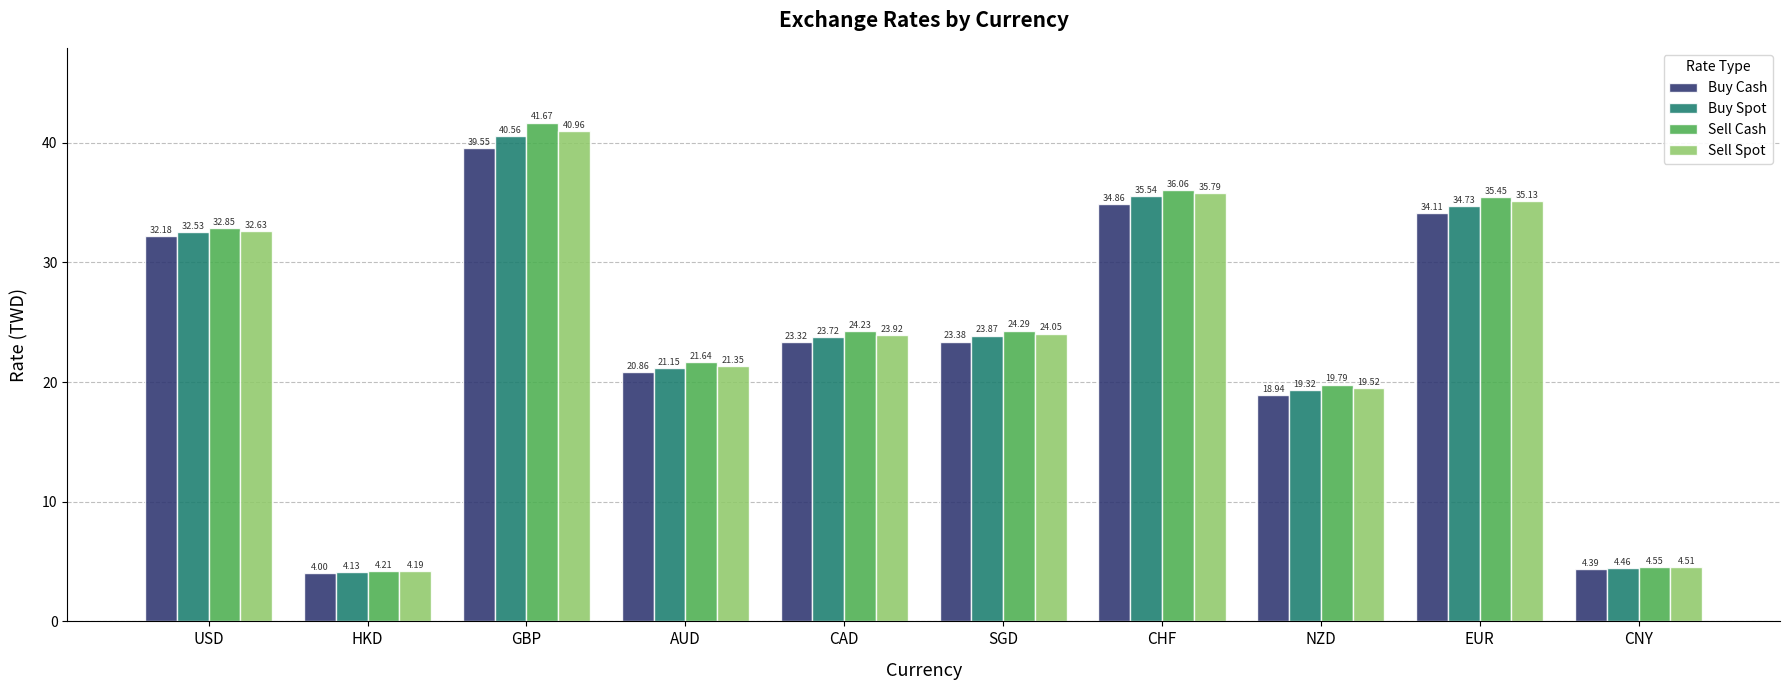

At which category is the sum across all series the highest?

GBP